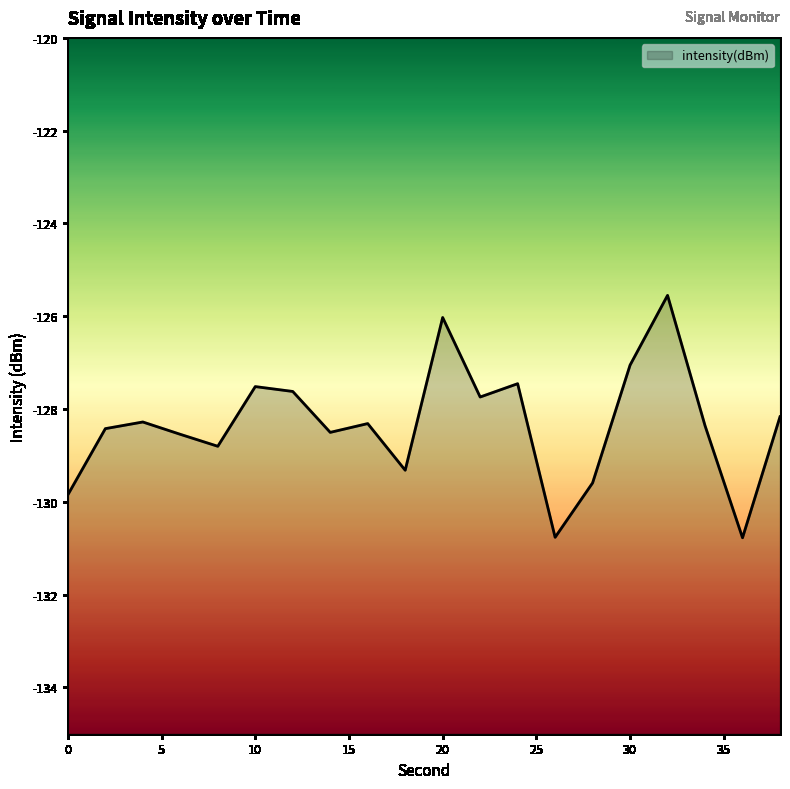

Reading left to right, extract all data points from this chart.

0=-129.8	2=-128.4	4=-128.3	6=-128.5	8=-128.8	10=-127.5	12=-127.6	14=-128.5	16=-128.3	18=-129.3	20=-126.0	22=-127.7	24=-127.5	26=-130.8	28=-129.6	30=-127.1	32=-125.6	34=-128.4	36=-130.8	38=-128.2